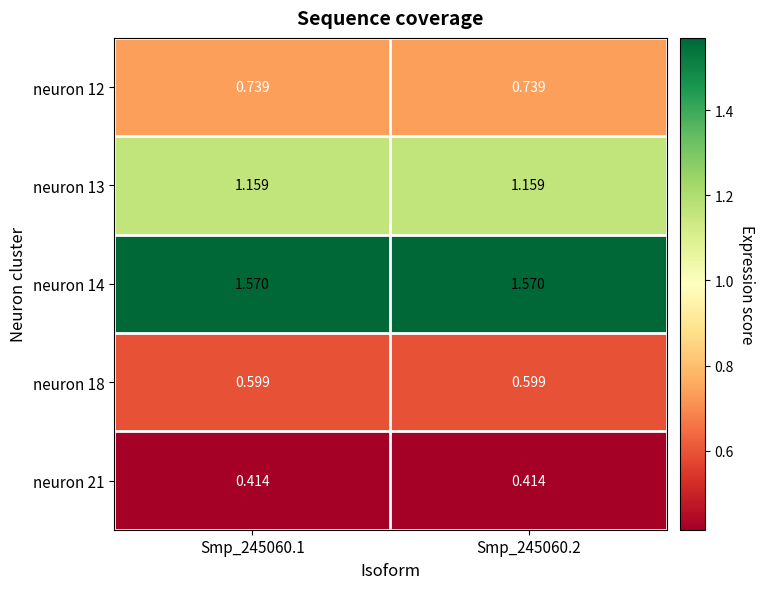

Is the value of neuron 12 at Smp_245060.2 greater than the value of neuron 21 at Smp_245060.1?

Yes